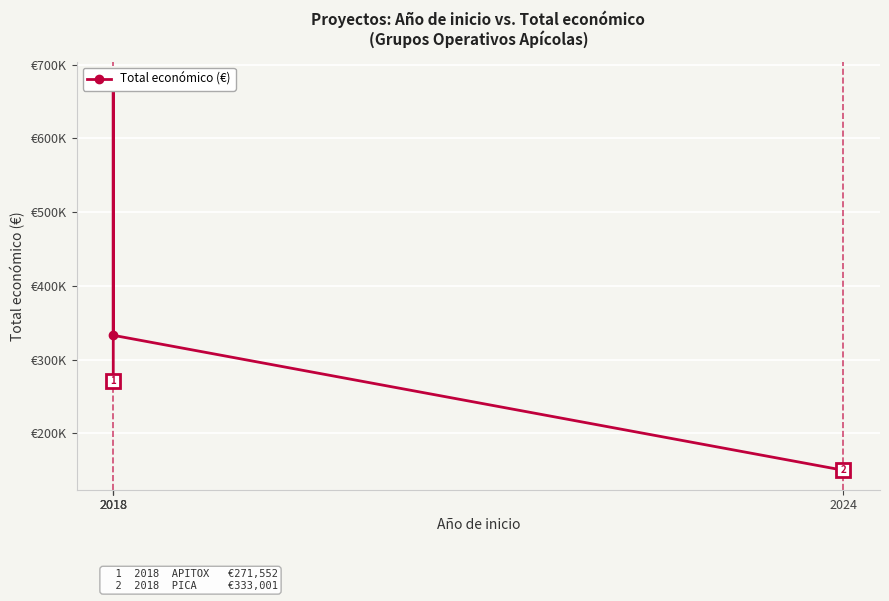

How many data points are less than 333001?

2